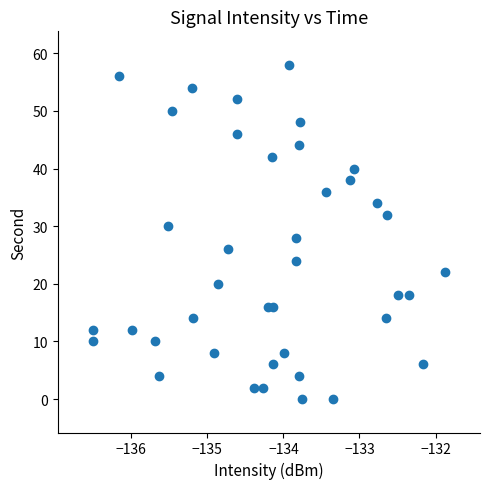

What is the range of Y values (max minus min)?

58